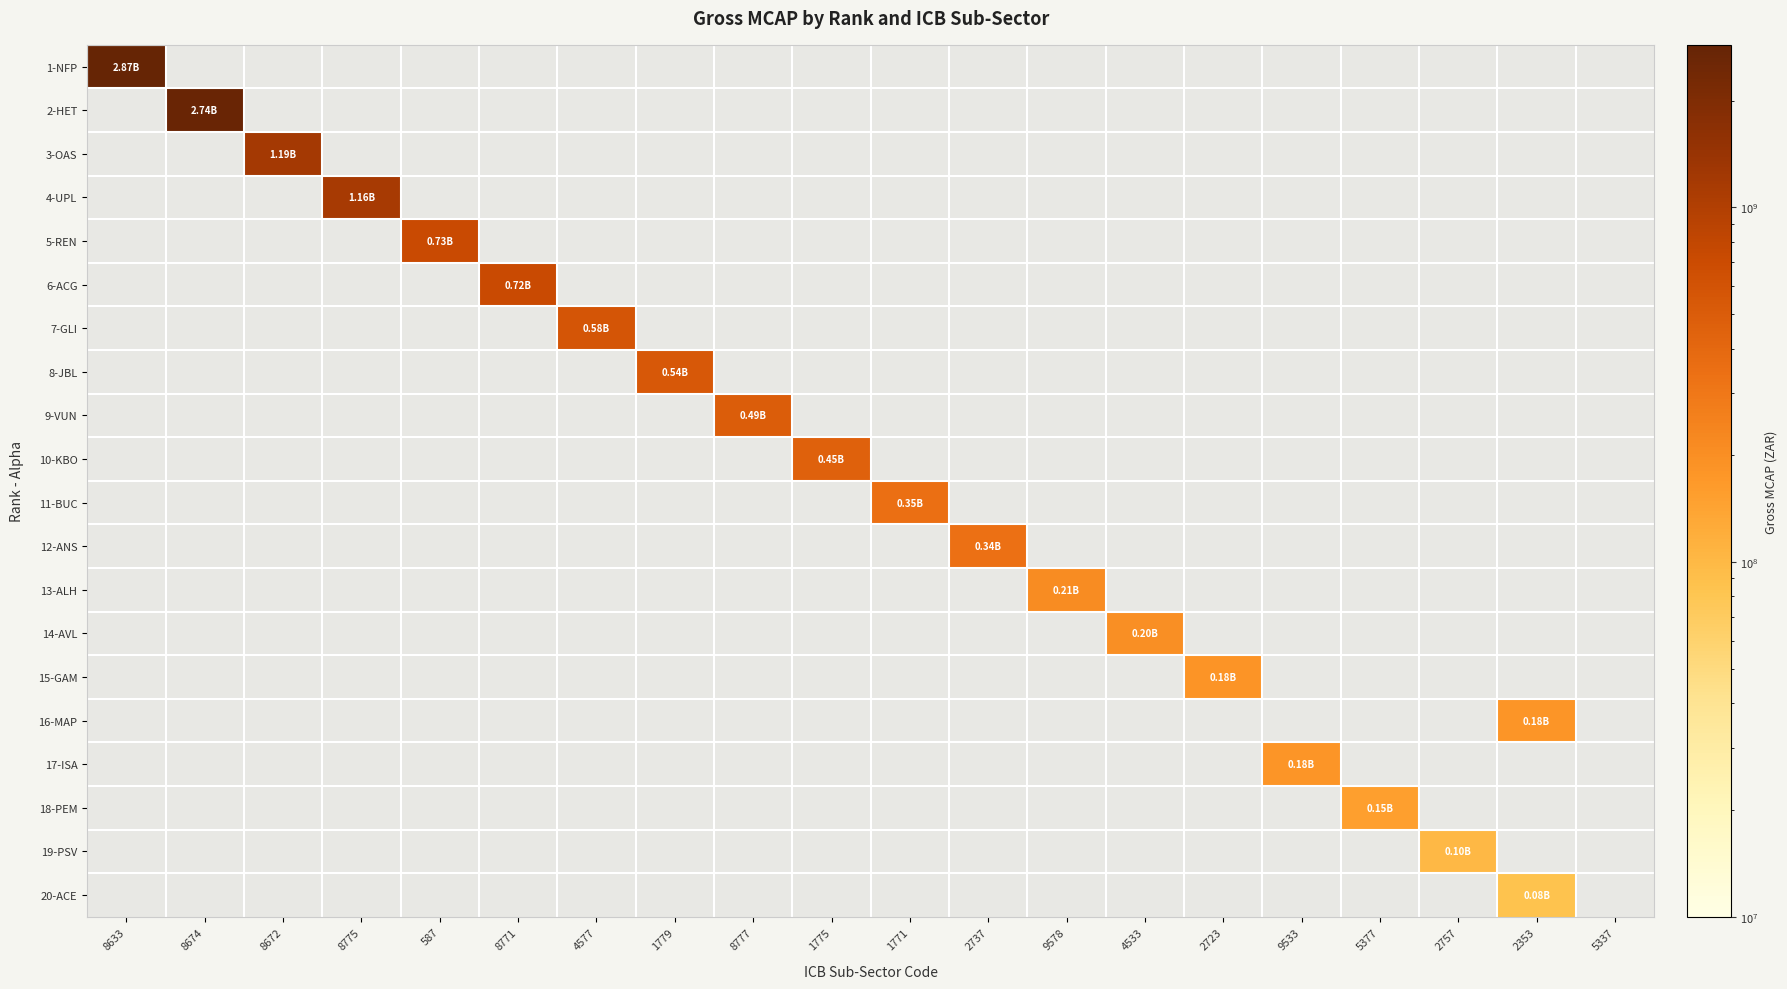

List the series in order of their peak value, highest first.

1-NFP, 2-HET, 3-OAS, 4-UPL, 5-REN, 6-ACG, 7-GLI, 8-JBL, 9-VUN, 10-KBO, 11-BUC, 12-ANS, 13-ALH, 14-AVL, 15-GAM, 16-MAP, 17-ISA, 18-PEM, 19-PSV, 20-ACE